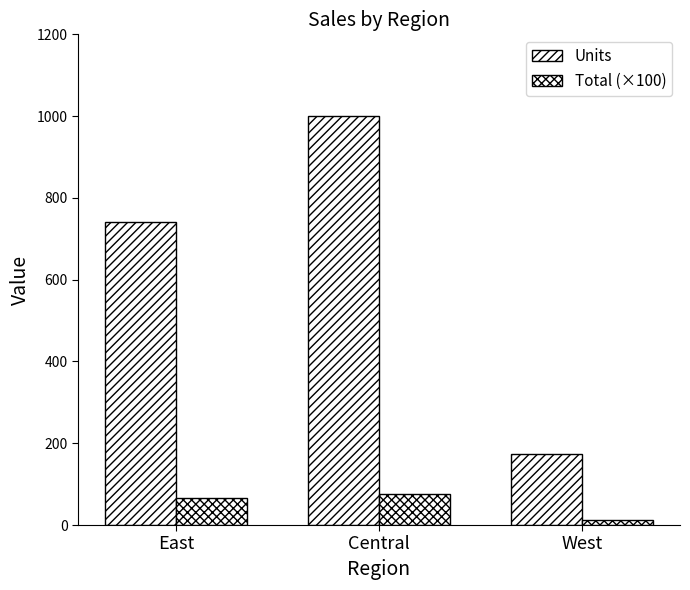

How many bars are there in total?

6